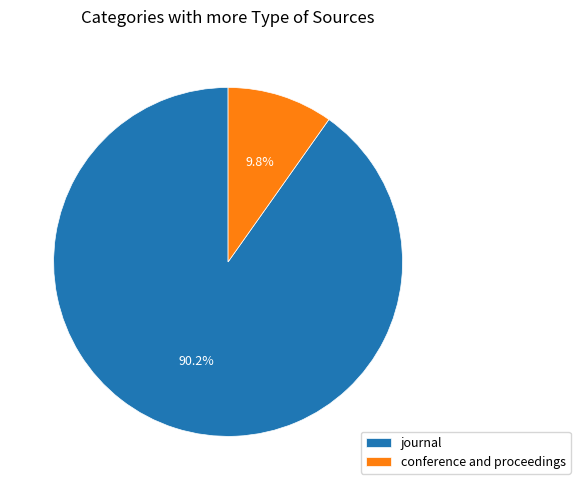

What is the largest slice in the pie chart?

journal